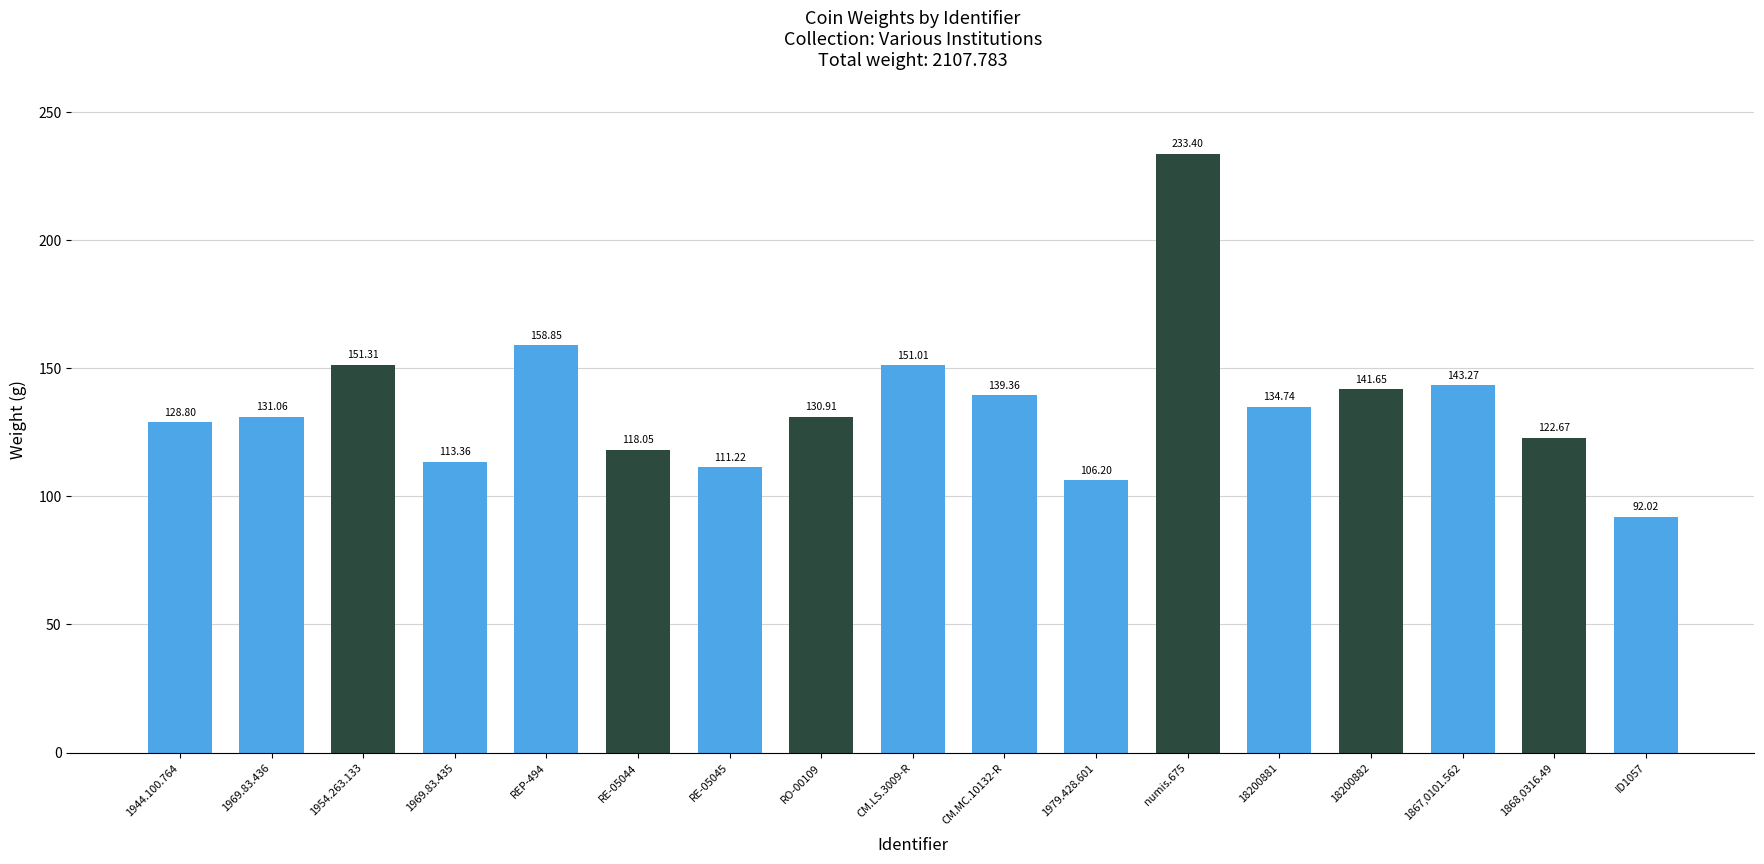

How many data points are above 131?

9